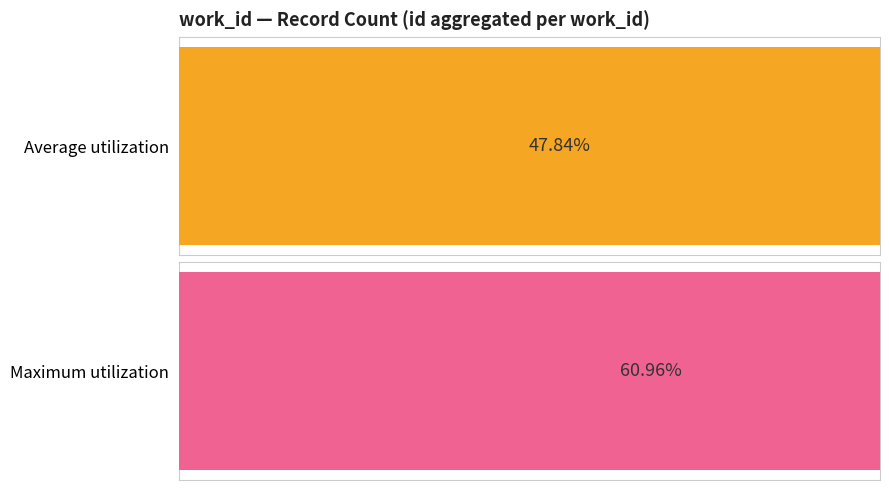

Is the value of Maximum utilization at 3 greater than the value of Average utilization at 0?

Yes